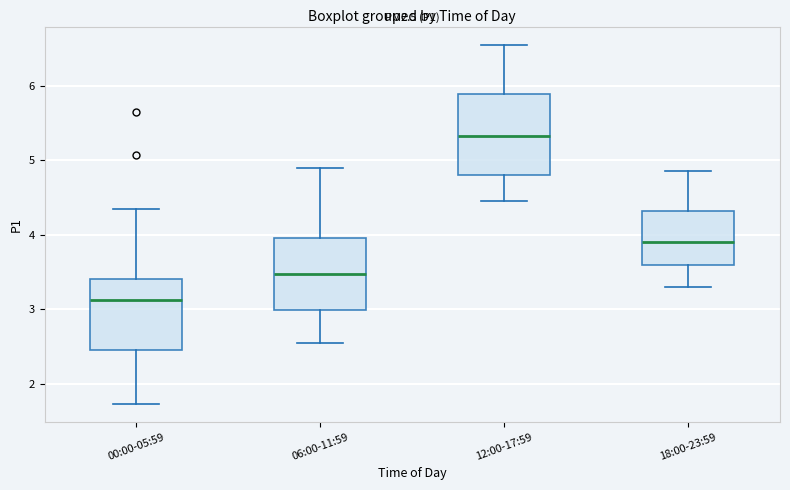

Which box's median line is the highest?

12:00-17:59